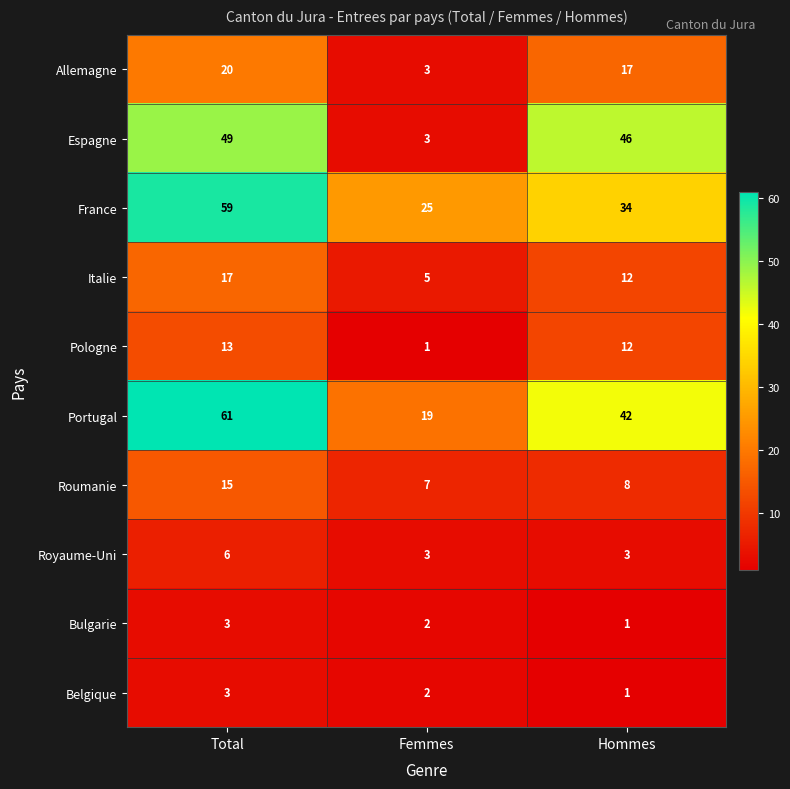

Where does the Allemagne series first go above 17?

Total